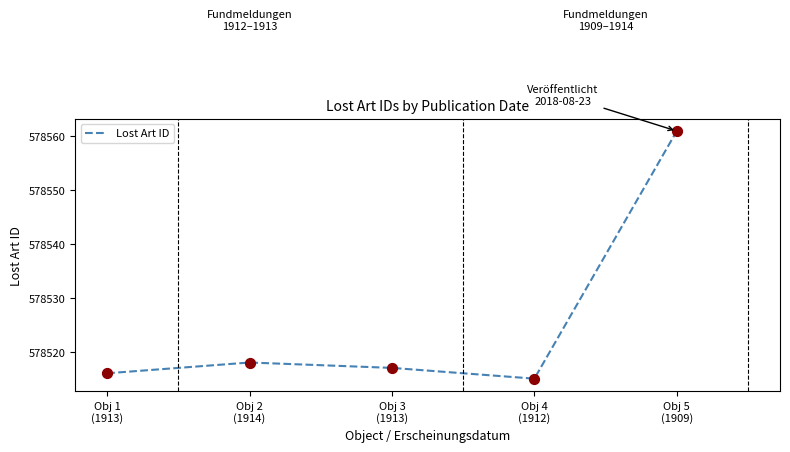

What is the change in value from Obj 3
(1913) to Obj 4
(1912)?

-2